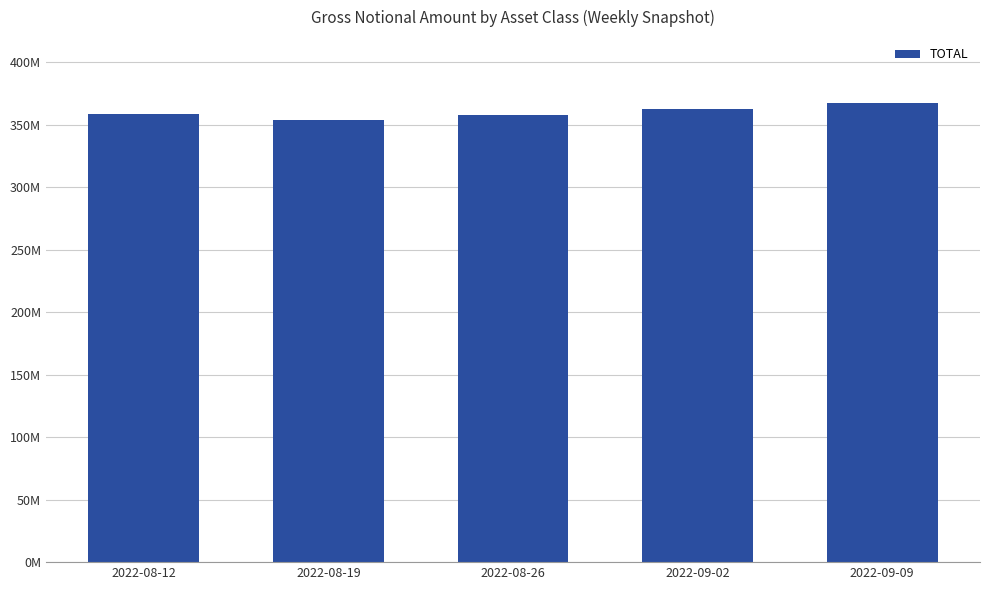

What is the difference between the maximum and minimum values?

13321741